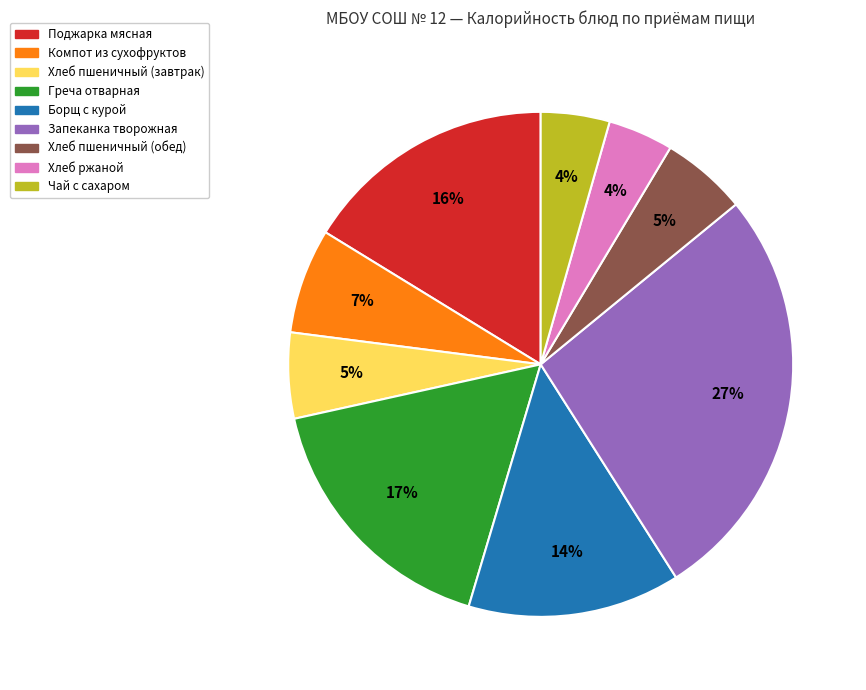

The Хлеб ржаной slice represents 4% of the pie. True or false?

True